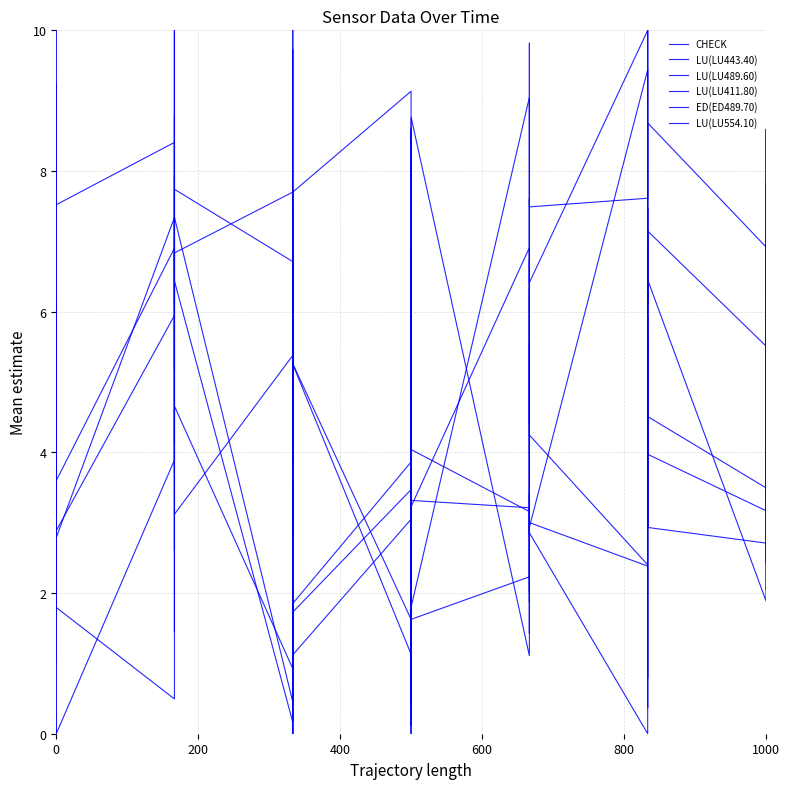

True or false: ED(ED489.70) has a value of 2.8 at 13.

False